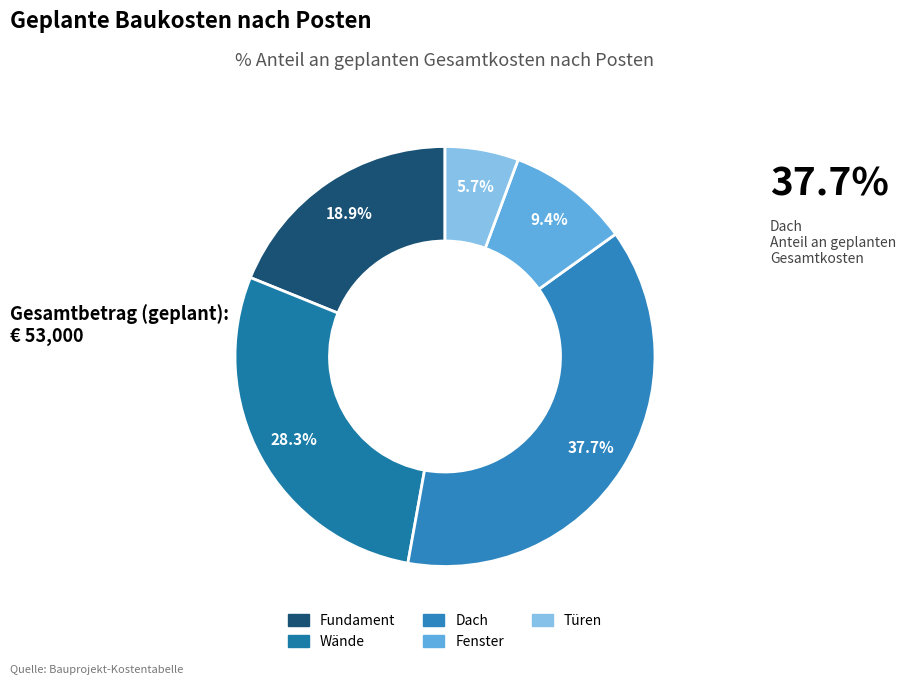

The Türen slice represents 6% of the pie. True or false?

True